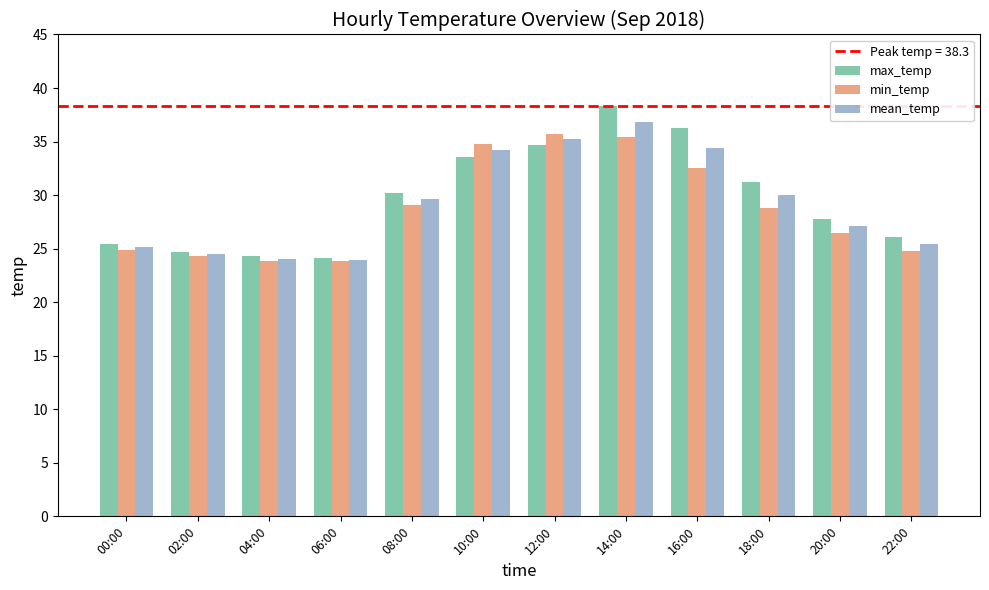

Which series has the largest total across all categories?

max_temp